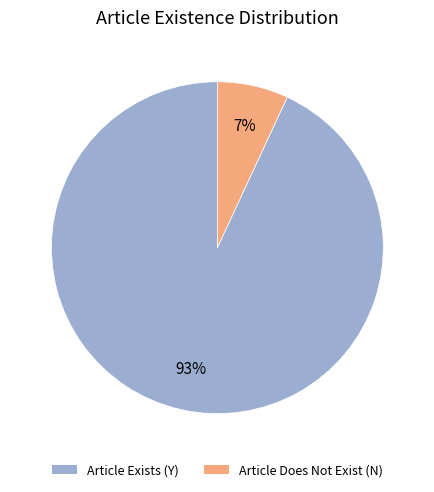

To the nearest percent, what is the average slice percentage?

50%